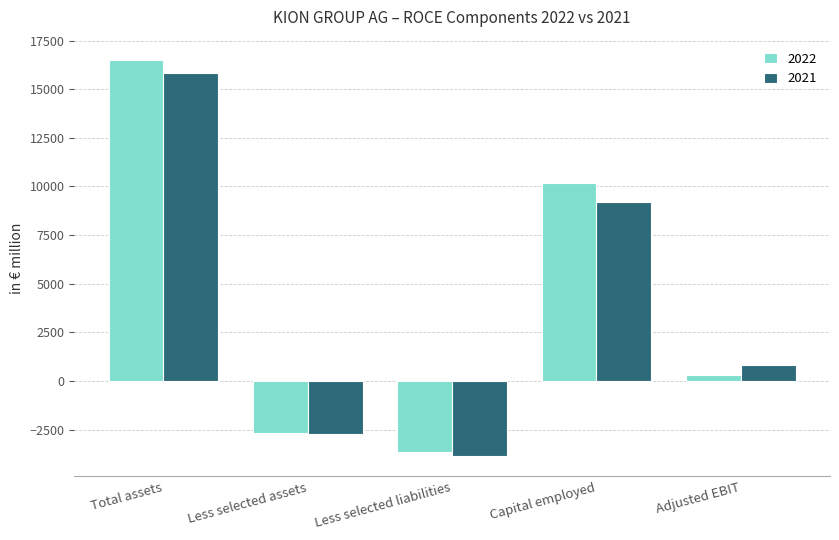

Reading left to right, what are all the values shown in this chart?

2022: Total assets=16528.4	Less selected assets=-2666.6	Less selected liabilities=-3675.9	Capital employed=10185.9	Adjusted EBIT=292.4
2021: Total assets=15850.9	Less selected assets=-2740.1	Less selected liabilities=-3887.8	Capital employed=9222.9	Adjusted EBIT=841.8